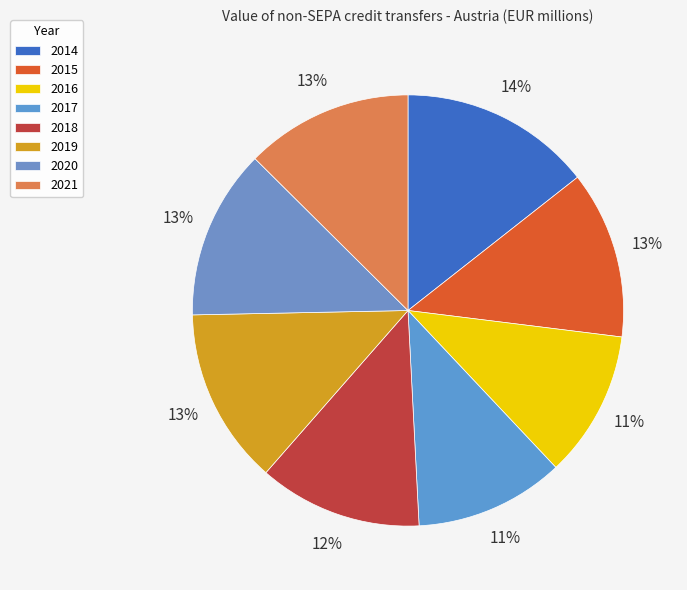

How many slices are in this pie chart?

8